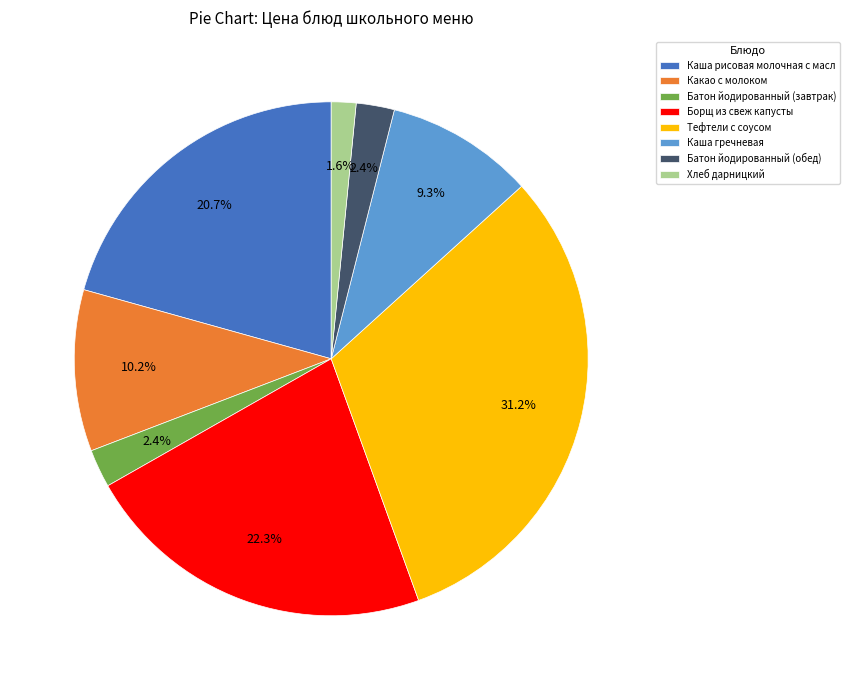

What is the ratio of the value at Хлеб дарницкий to the value at Каша гречневая?

0.2